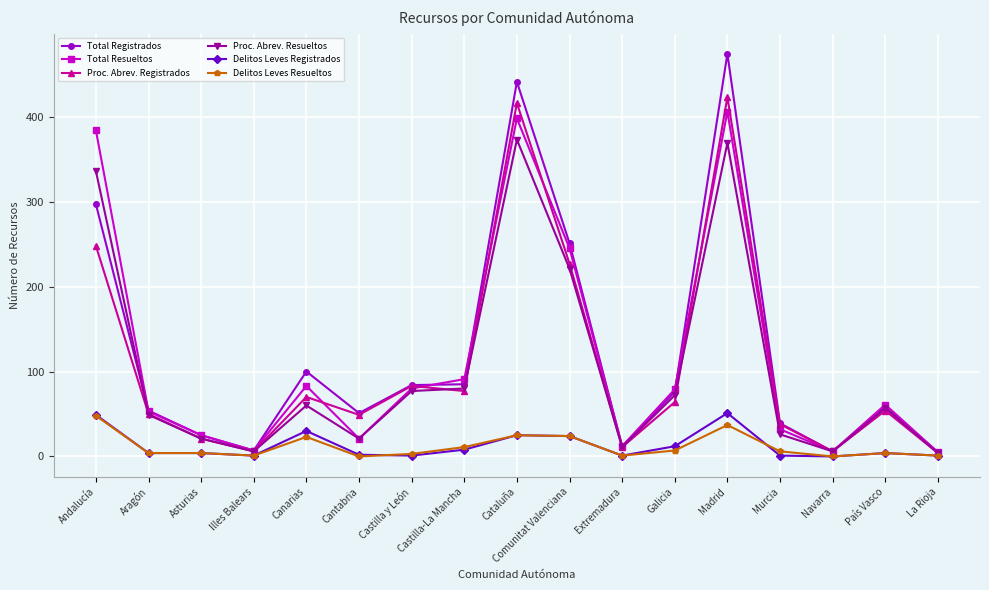

What is the sum of all Delitos Leves Resueltos values?

199